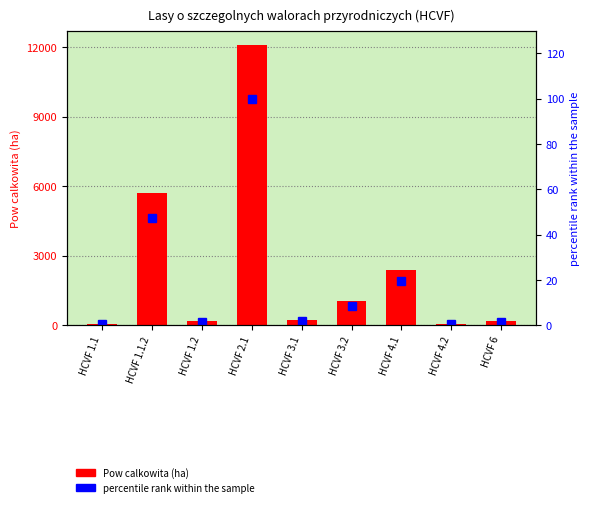

Is it true that percentile rank within the sample equals 67.3 at HCVF 1.1.2?

False